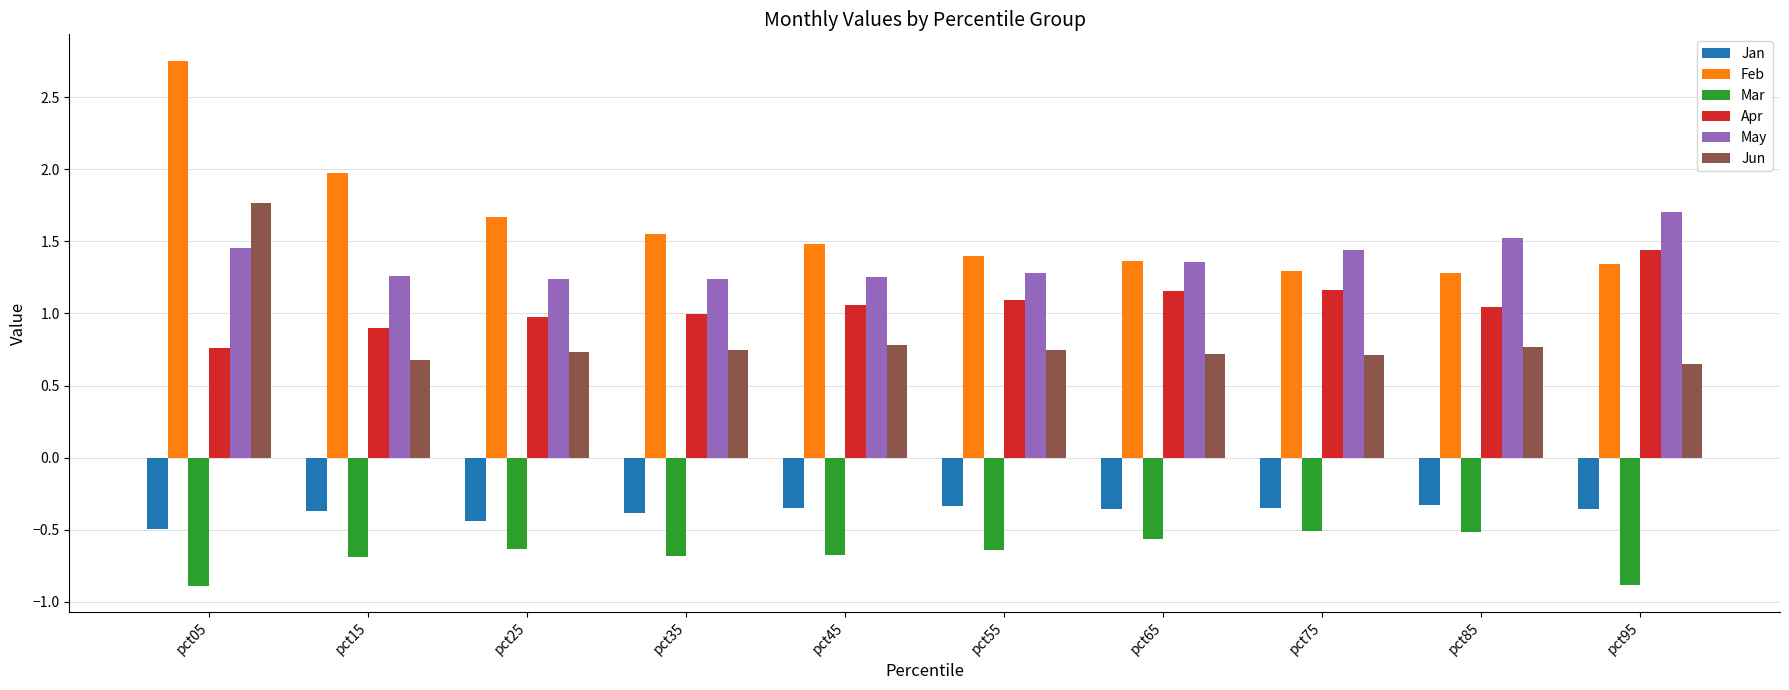

Which category has the highest value across all series?

pct05